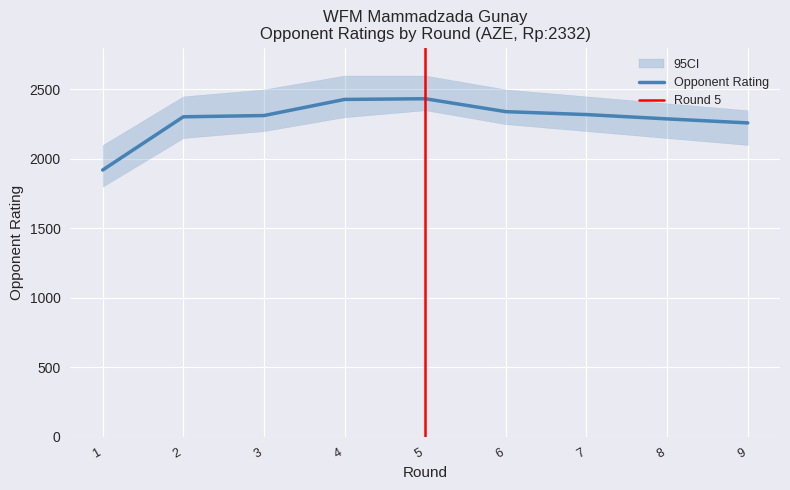

Reading right to left, transcribe all the data shown in this chart.

2259	2288	2319	2340	2433	2428	2312	2303	1920